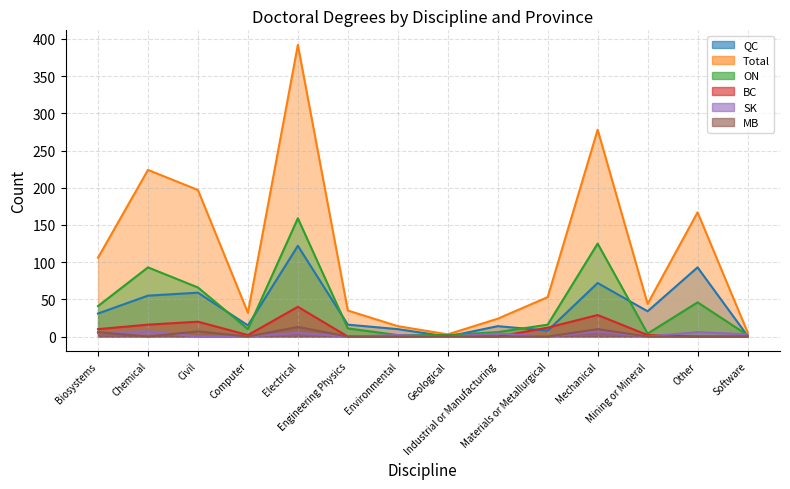

What position from the right is Environmental?

8